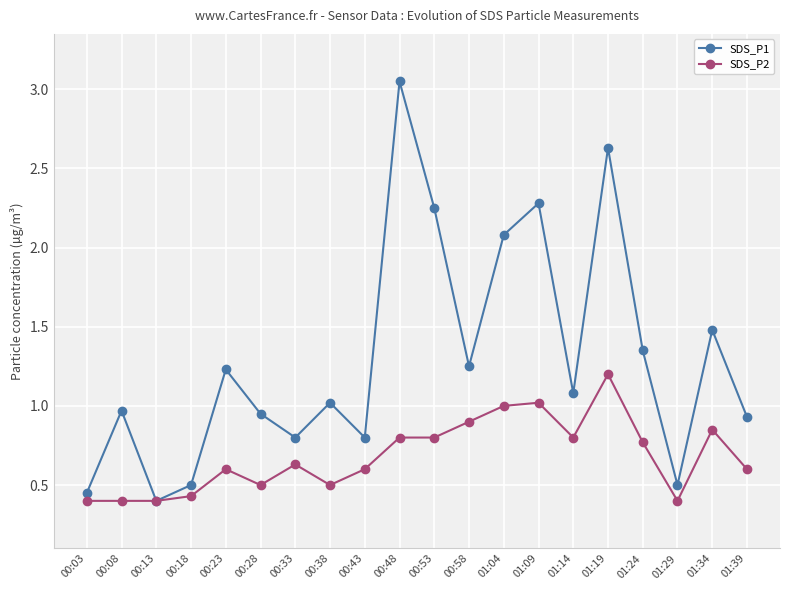

Does the chart display data point markers on the line(s)?

Yes